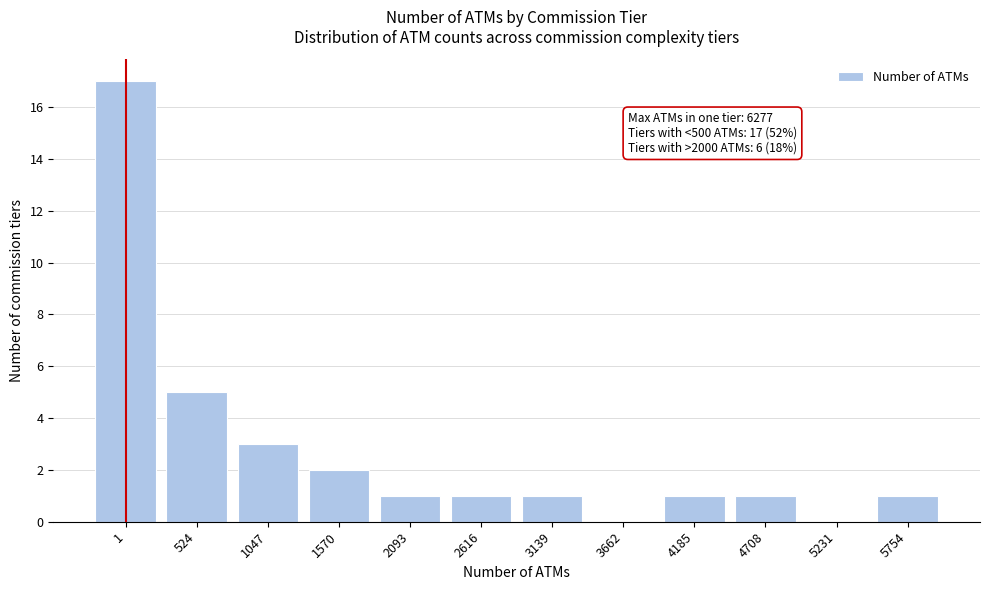

Reading right to left, transcribe all the data shown in this chart.

5754=1	5231=0	4708=1	4185=1	3662=0	3139=1	2616=1	2093=1	1570=2	1047=3	524=5	1=17